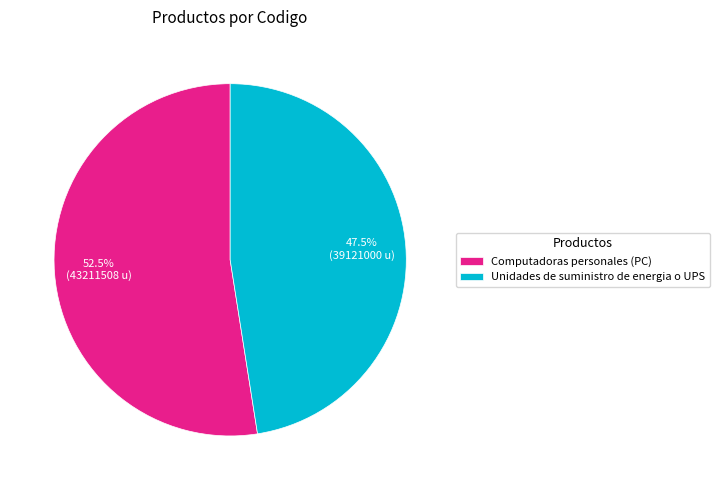

Combined, do Computadoras personales (PC) and Unidades de suministro de energia o UPS account for over 50%?

Yes